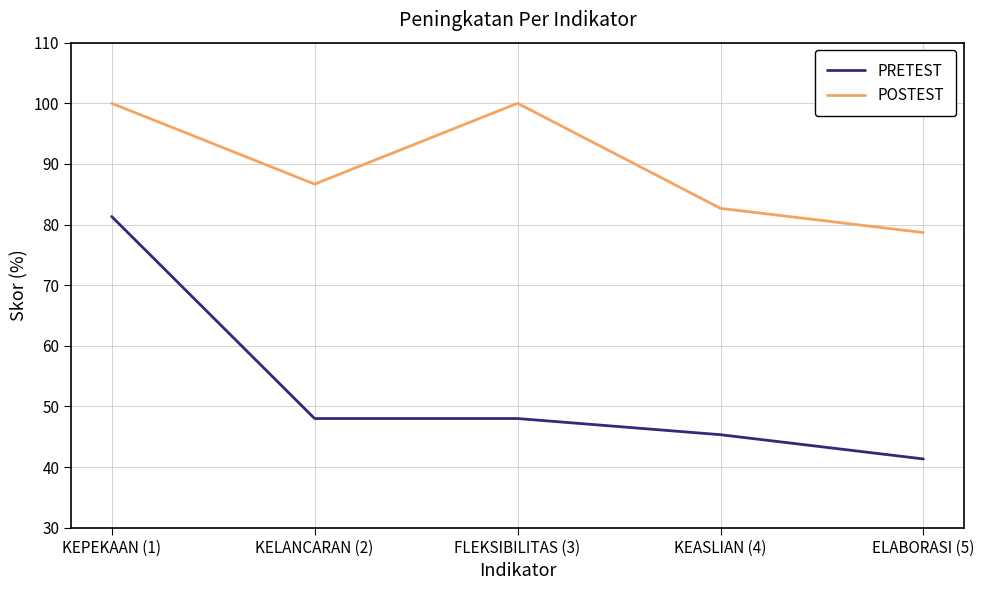

What is the average value of the PRETEST series?

52.8